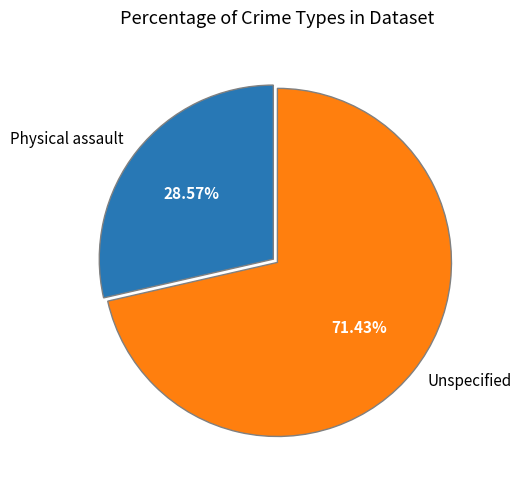

The Unspecified slice represents 64% of the pie. True or false?

False